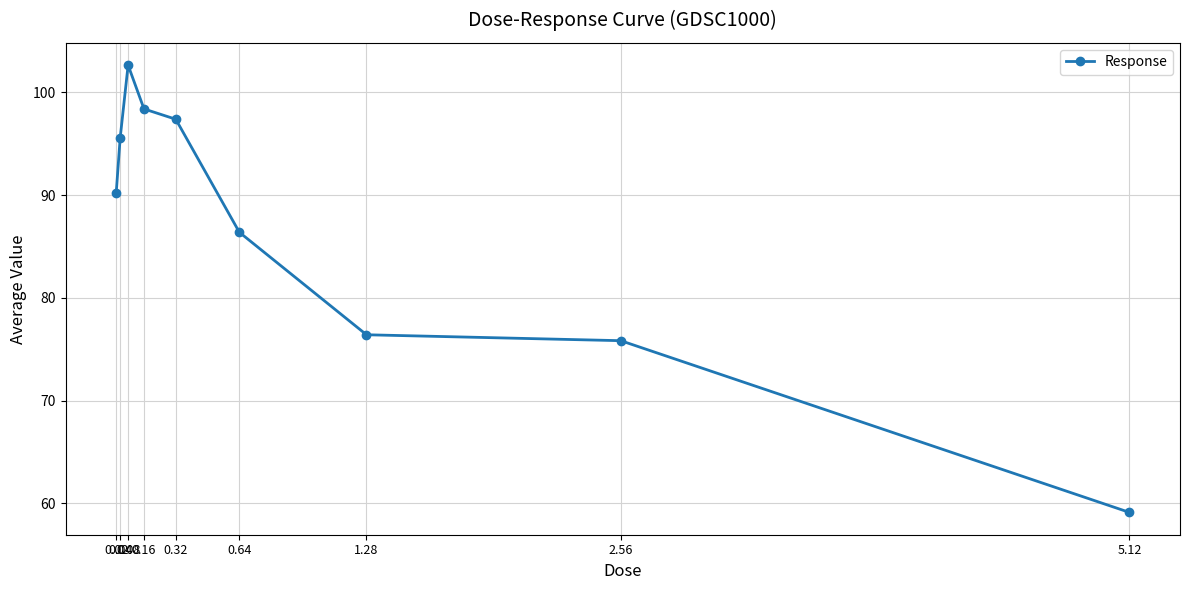

What is the label of the 2nd point from the left?

0.04